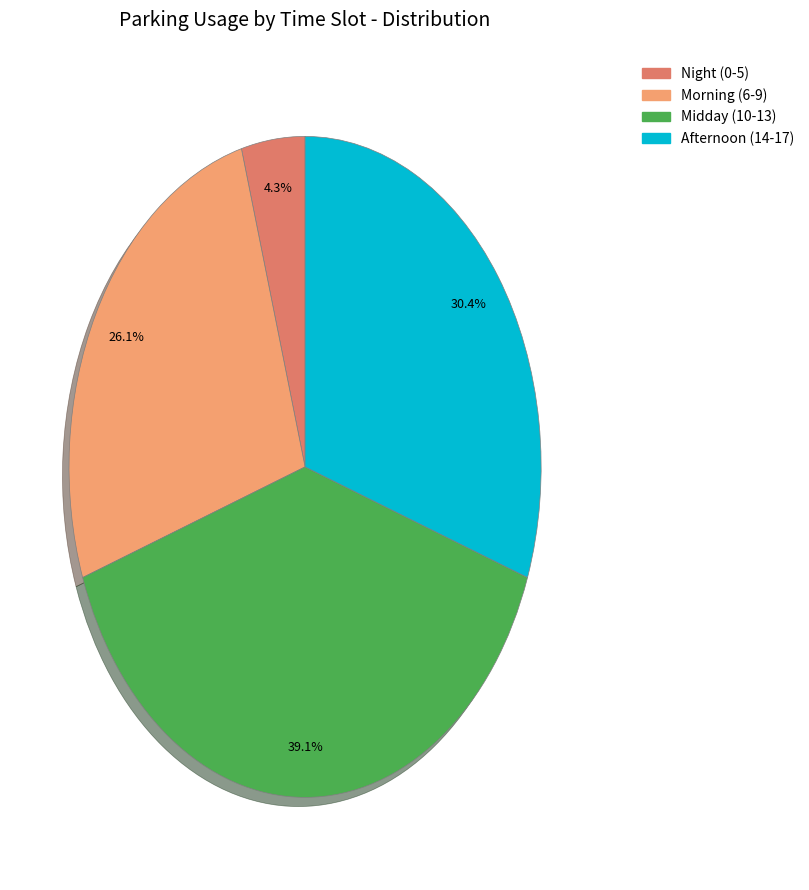

Does any single category account for the majority?

No